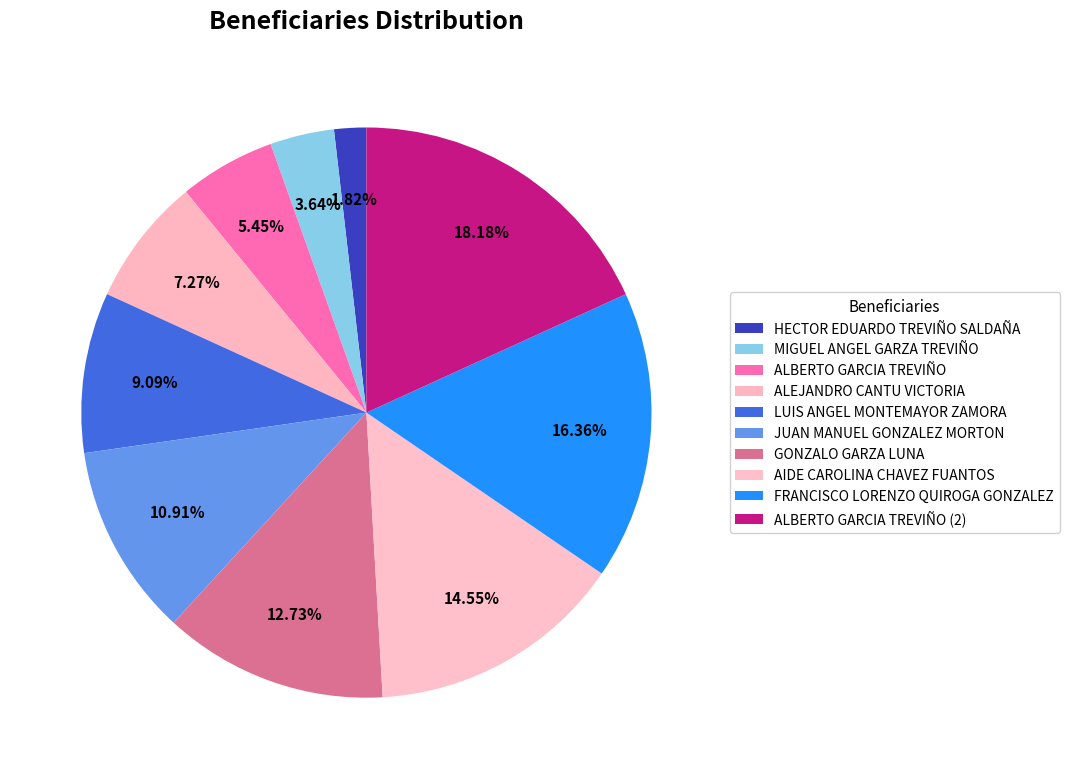

Which category has the smallest portion of the pie?

HECTOR EDUARDO TREVIÑO SALDAÑA